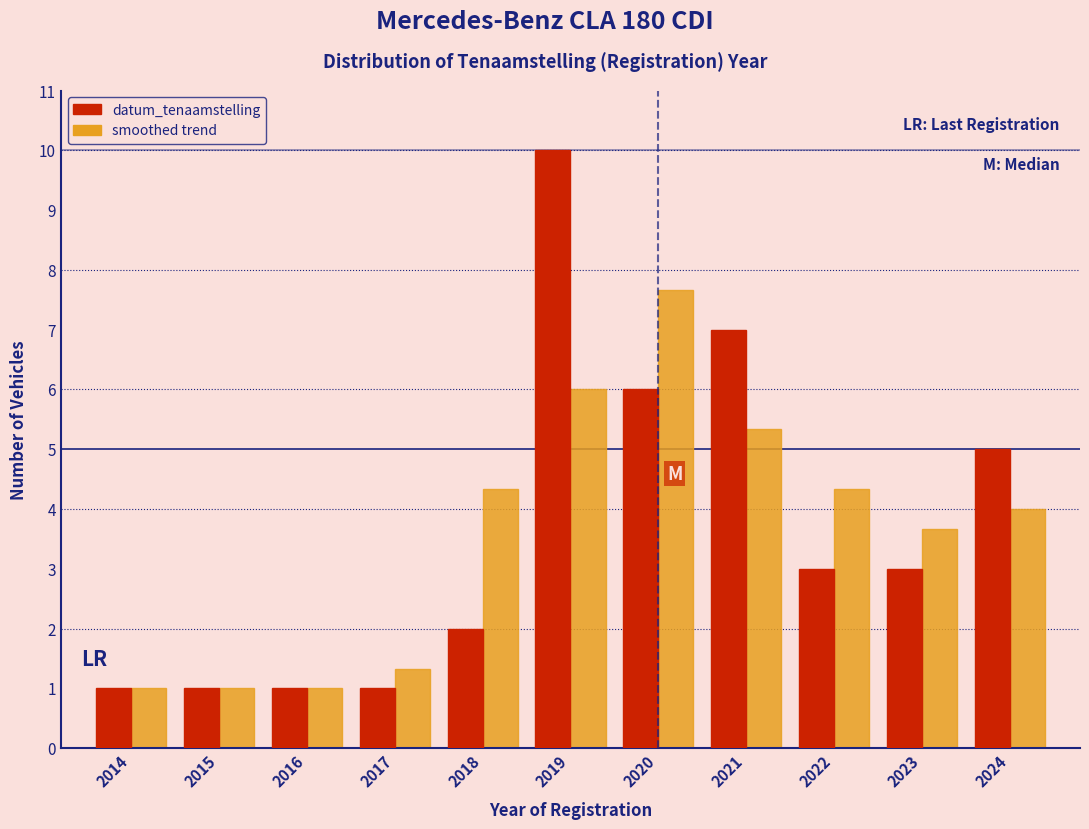

Reading right to left, list all the values displayed in this chart.

datum_tenaamstelling: 5.0	3.0	3.0	7.0	6.0	10.0	2.0	1.0	1.0	1.0	1.0
smoothed trend: 4.0	3.7	4.3	5.3	7.7	6.0	4.3	1.3	1.0	1.0	1.0